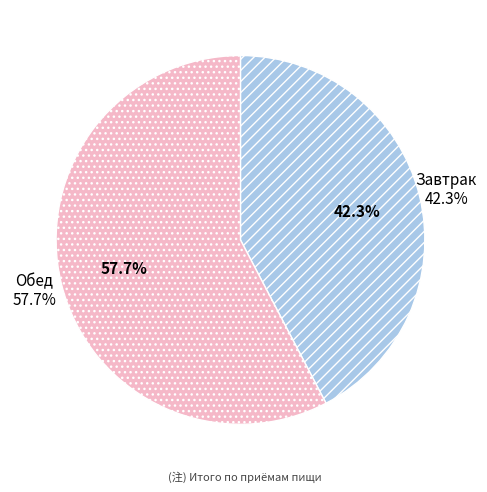

Which slice is the smallest?

Завтрак